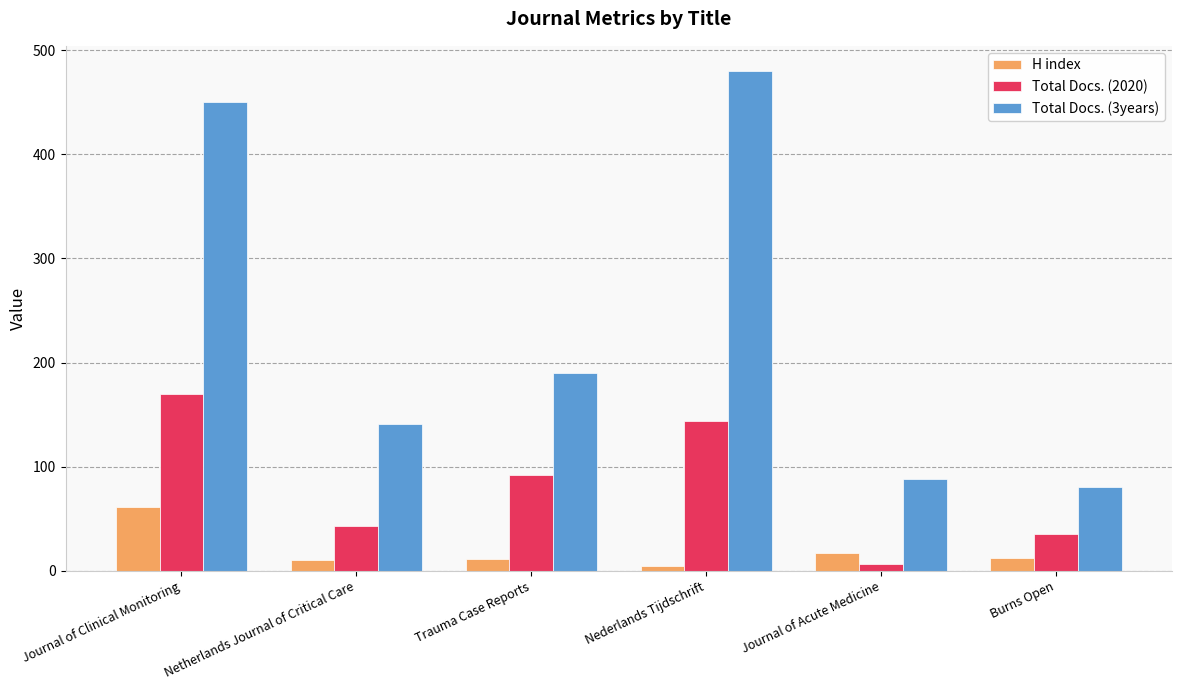

Which series has the widest spread of values?

Total Docs. (3years)